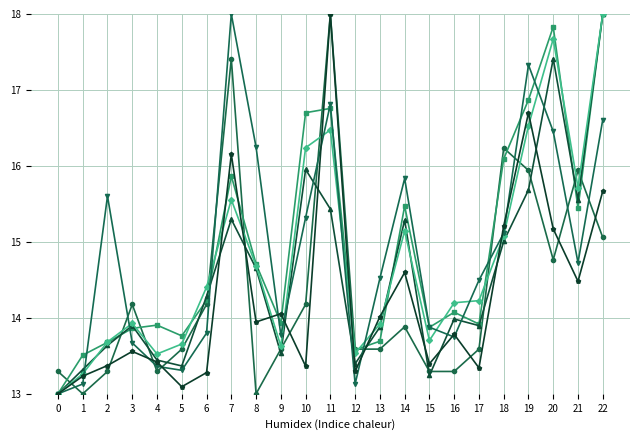

What is the total value across all series at 5?

80.8